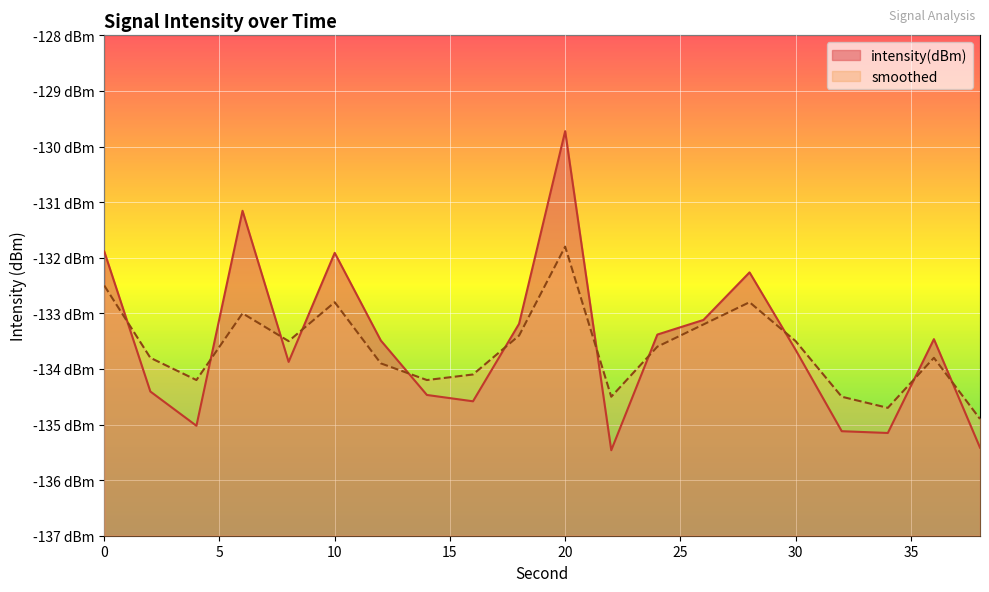

List the series in order of their overall mean, highest first.

intensity(dBm), smoothed